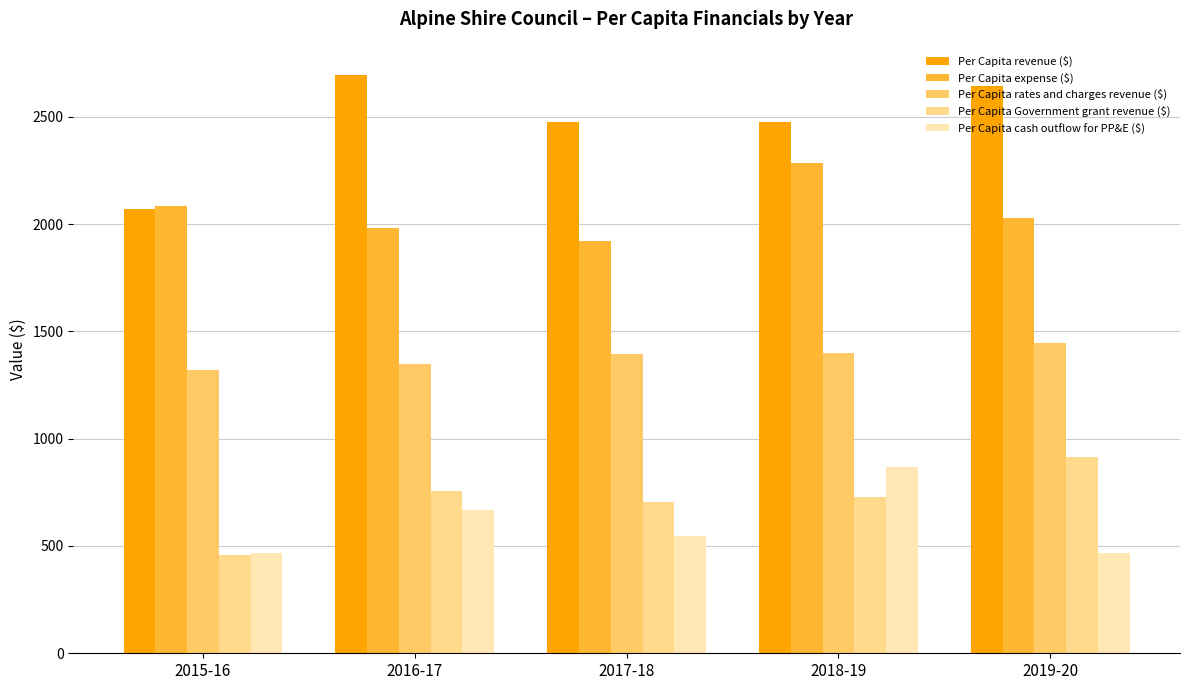

How many data points in Per Capita Government grant revenue ($) are above 726?

3